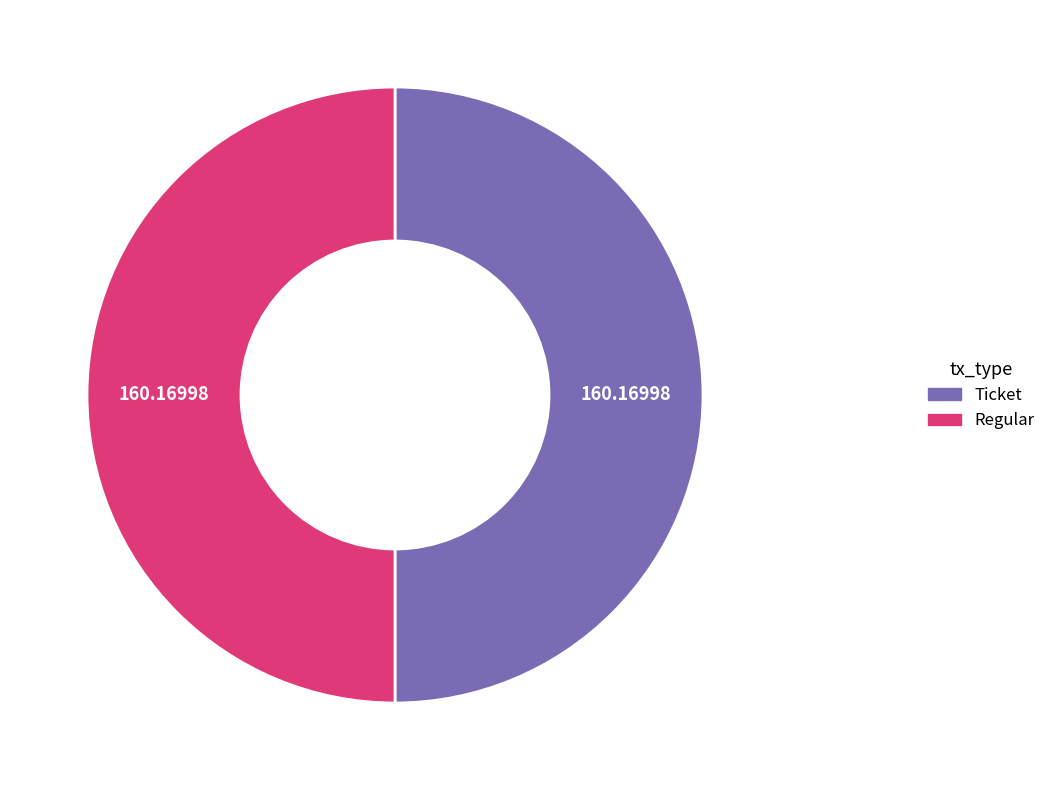

What is the ratio of the value at Ticket to the value at Regular?

1.0